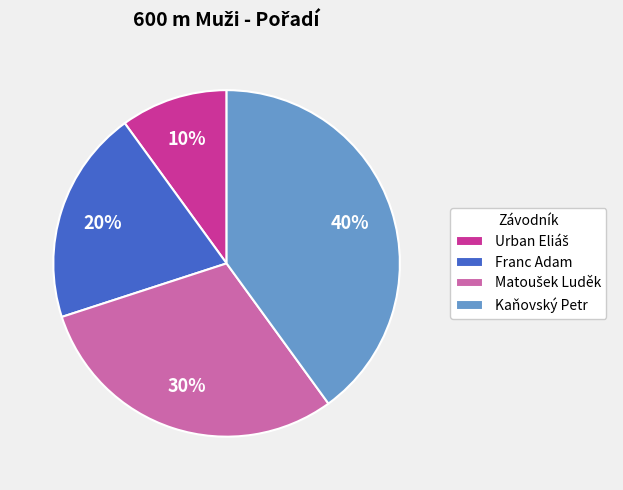

Is the sum of Franc Adam and Kaňovský Petr greater than half?

Yes